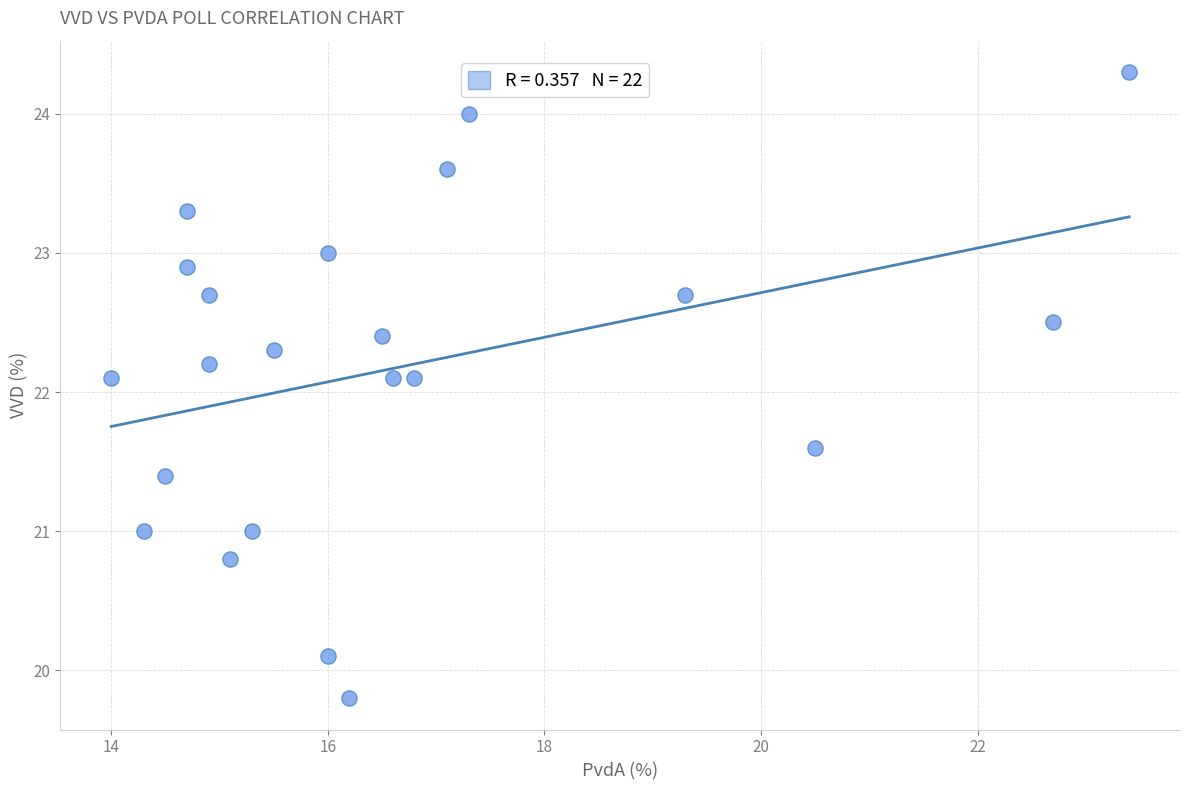

What is the range of Y values (max minus min)?

4.5